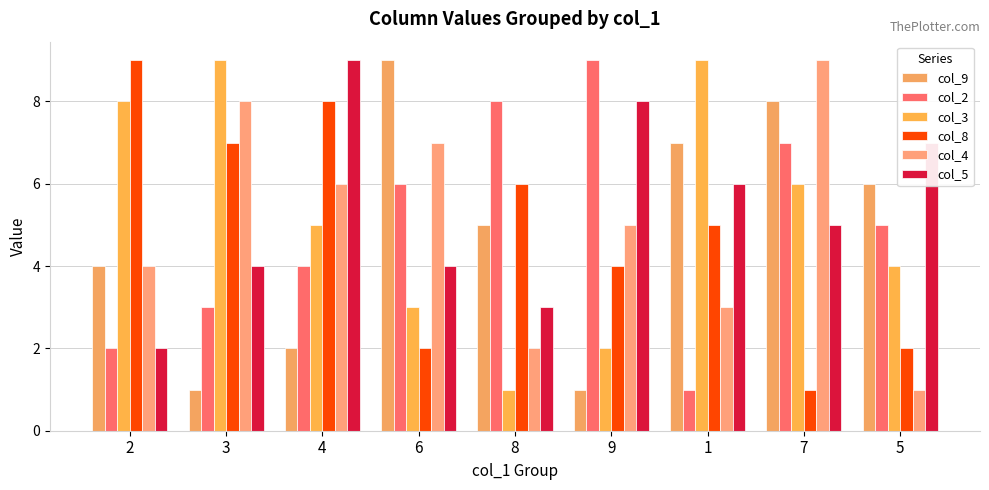

What is the spread (max minus min) of values at 9?

8